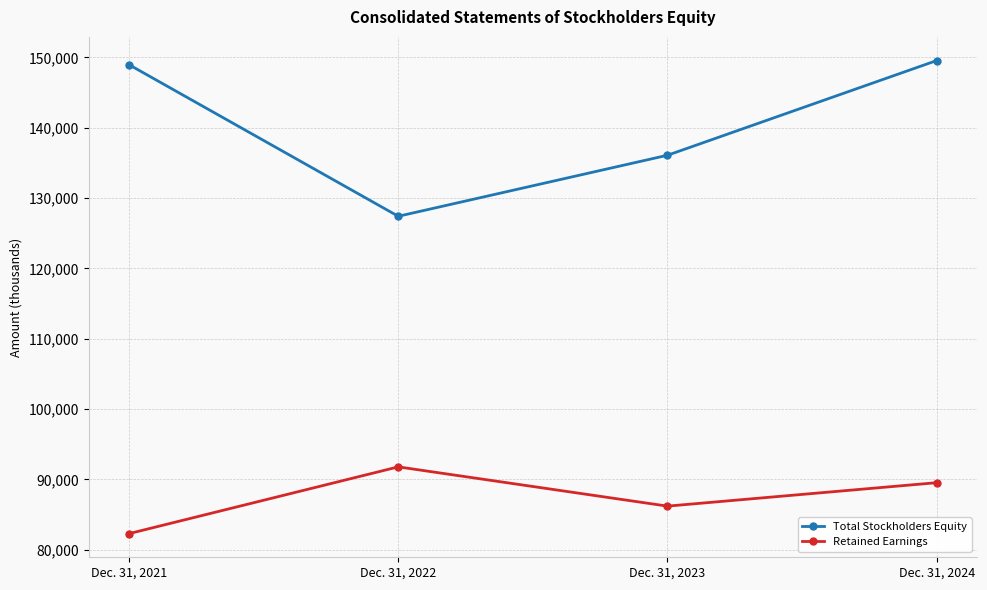

At which category does the chart reach its minimum across all series?

Dec. 31, 2021